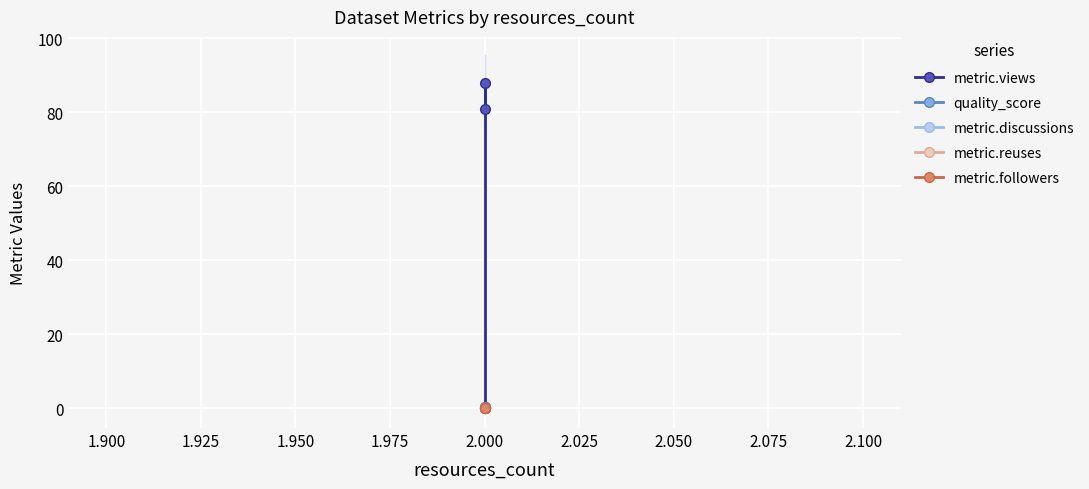

Between 1.875 and 1.925, which is larger?

1.925